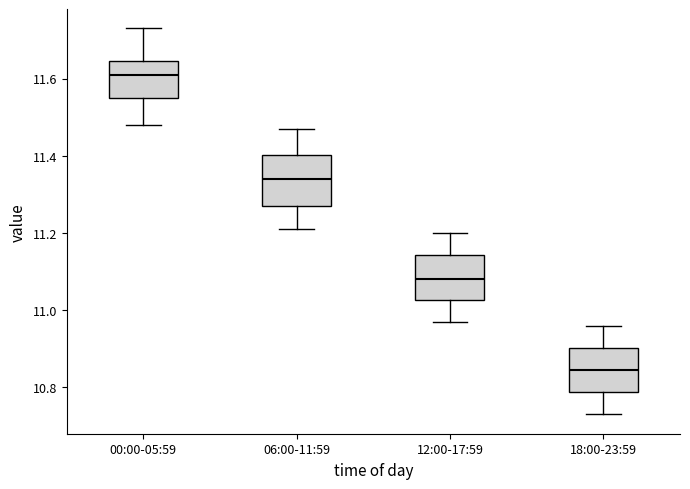

Where does the median line of the box for 18:00-23:59 sit on the y-axis? The values are not printed on the chart, so give them approximately, as read against the axis.

10.84